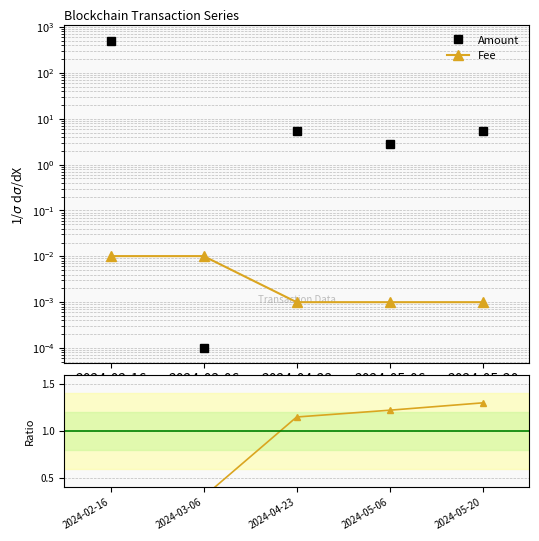

Which category has the lowest value across all series?

2024-03-06